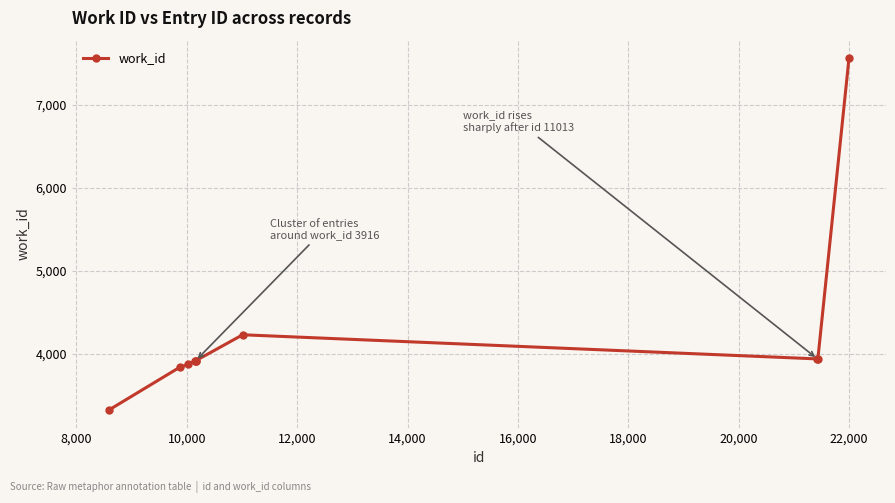

What is the average value?

4245